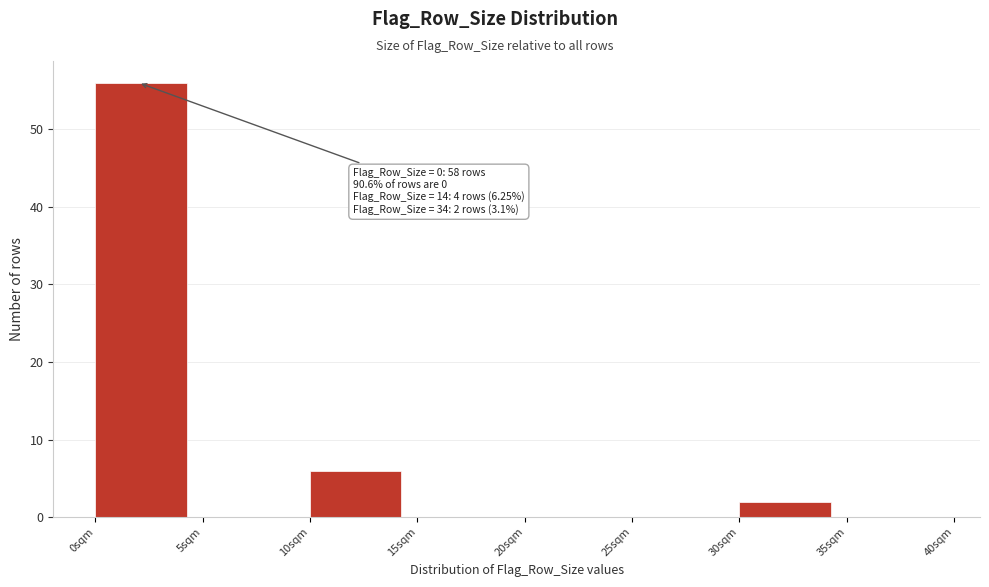

Which range on the x-axis has the tallest bar?

0 to 5